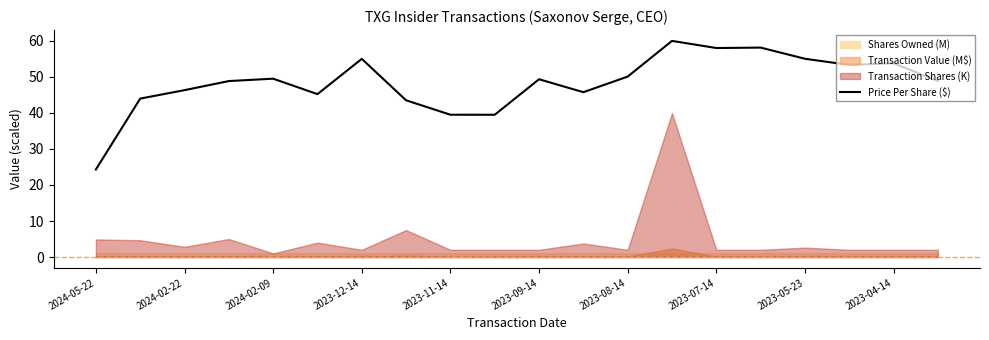

The Price Per Share ($) series shows 55.0 at 2023-12-14. True or false?

True